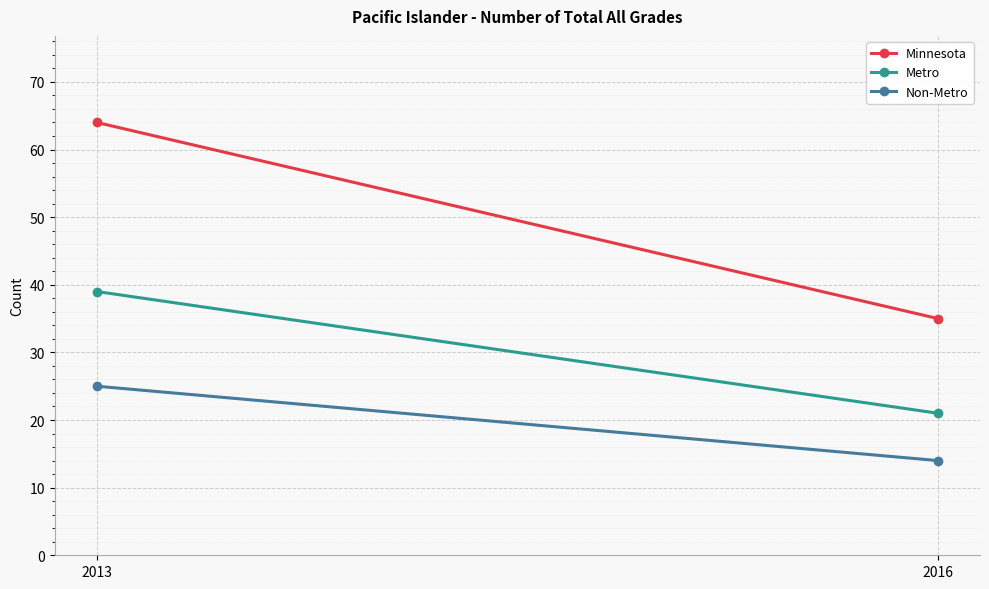

What is the difference between the maximum and minimum values in the Metro series?

18